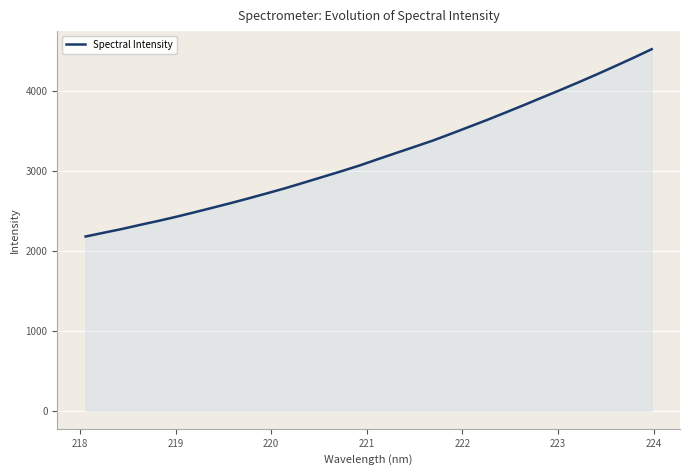

What is the maximum value shown in the chart?

4522.7